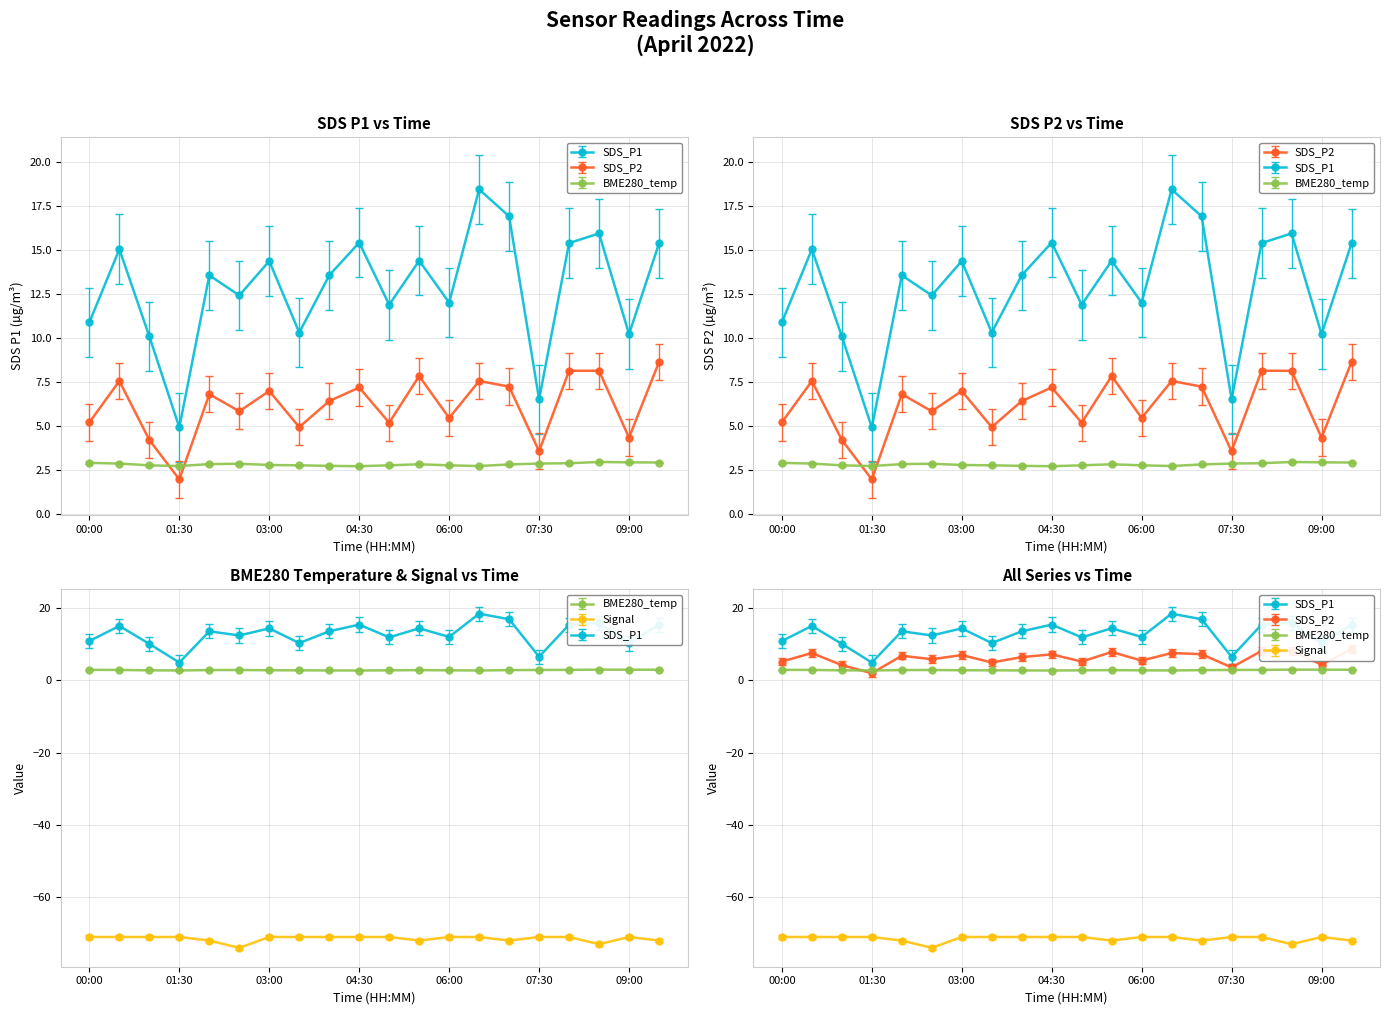

How many lines are shown in the chart?

4